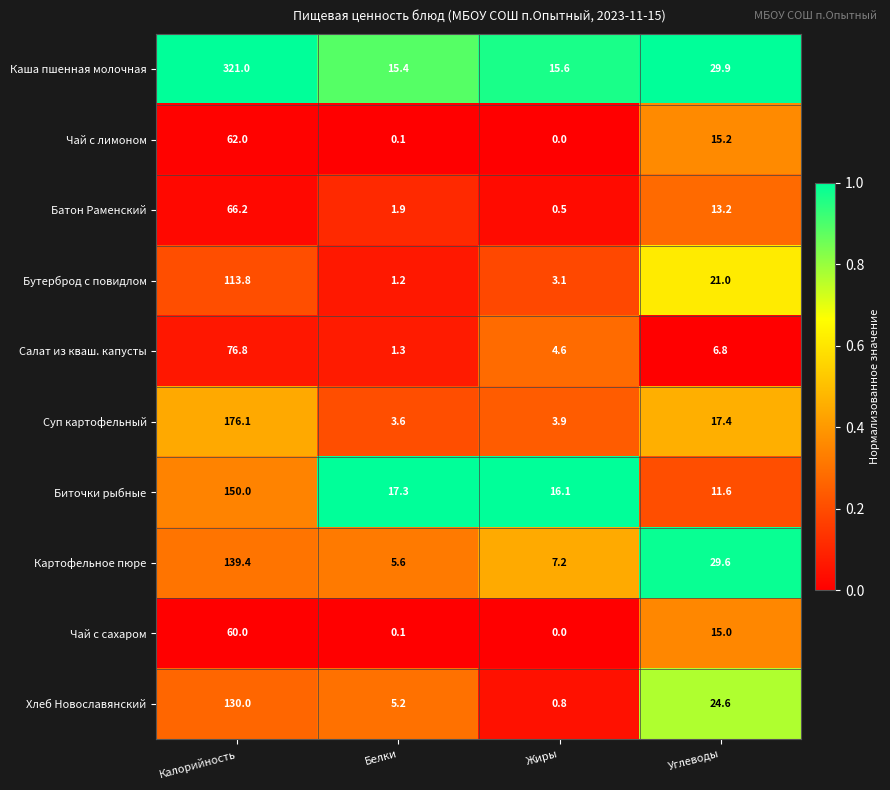

List the labels in order of Хлеб Новославянский value, largest first.

Калорийность, Углеводы, Белки, Жиры